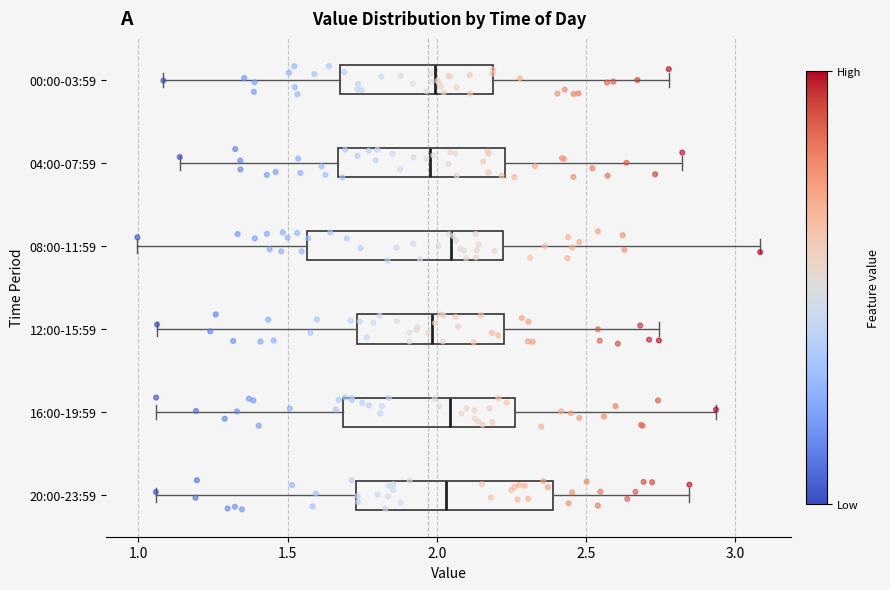

Reading bottom to top, transcribe this box plot: for each box, give where its median line is, the range the box spans, and where its two whiskers end, as read against the x-axis. The values are not printed on the chart, so give them approximately, as read against the axis.

20:00-23:59: median 2.05, box 1.75 to 2.40, whiskers 1.05 to 2.85
16:00-19:59: median 2.05, box 1.70 to 2.25, whiskers 1.05 to 2.95
12:00-15:59: median 2.00, box 1.75 to 2.25, whiskers 1.05 to 2.75
08:00-11:59: median 2.05, box 1.55 to 2.20, whiskers 1.00 to 3.10
04:00-07:59: median 2.00, box 1.65 to 2.25, whiskers 1.15 to 2.80
00:00-03:59: median 2.00, box 1.70 to 2.20, whiskers 1.10 to 2.80